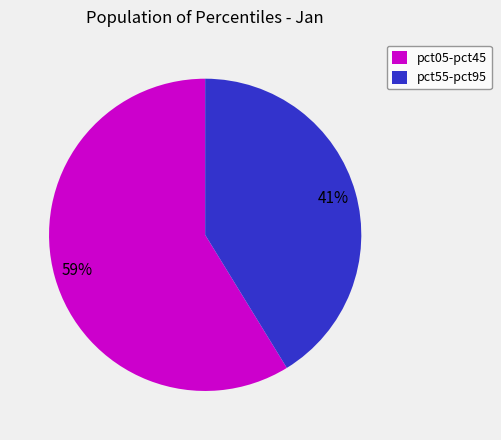

Which category has the smallest portion of the pie?

pct55-pct95